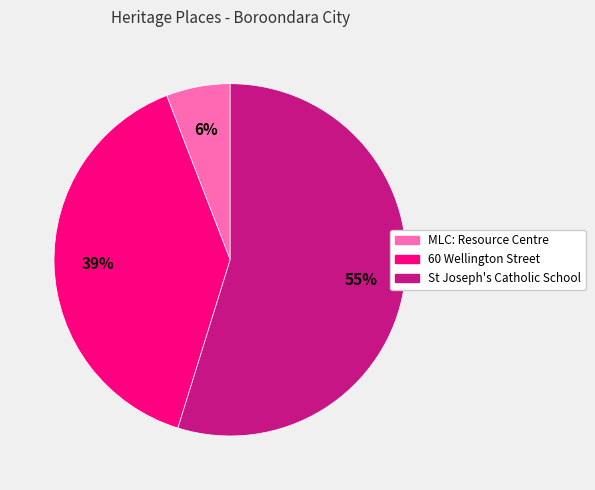

Which category accounts for the majority?

St Joseph's Catholic School